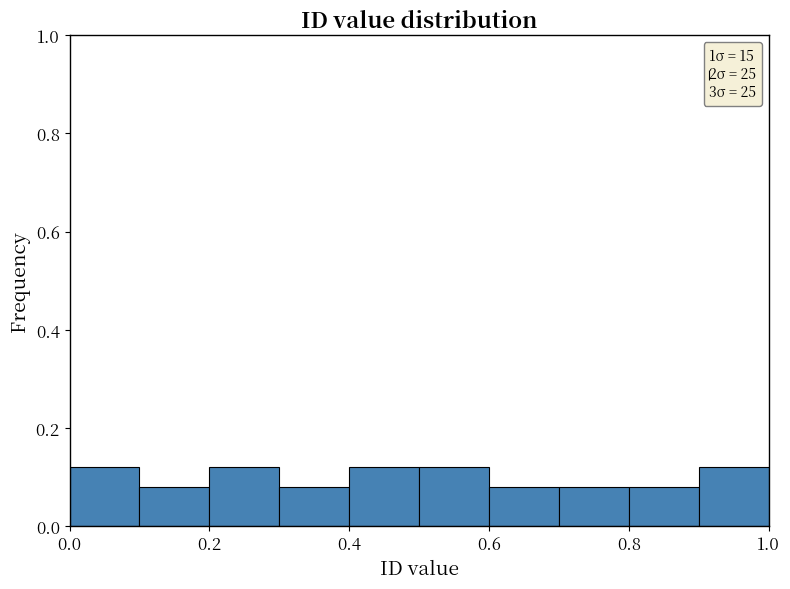

Reading left to right, transcribe this chart: for each bar, give the range it covers on the x-axis and its height. The values are not printed on the chart, so give them approximately, as read against the axis.

0.0 to 0.1: 0.12
0.1 to 0.2: 0.08
0.2 to 0.3: 0.12
0.3 to 0.4: 0.08
0.4 to 0.5: 0.12
0.5 to 0.6: 0.12
0.6 to 0.7: 0.08
0.7 to 0.8: 0.08
0.8 to 0.9: 0.08
0.9 to 1.0: 0.12